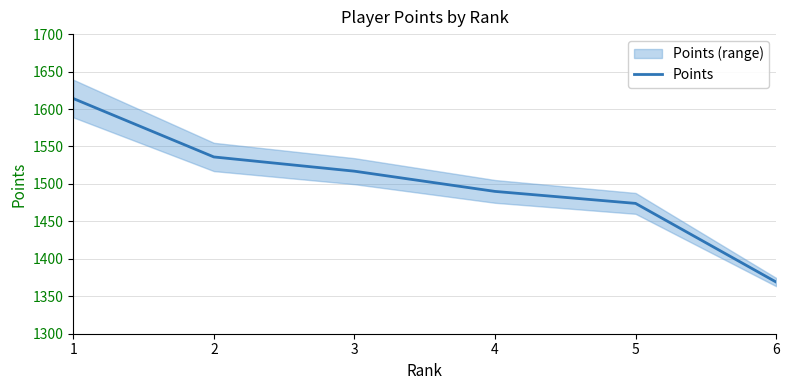

Count the number of data series in this chart.

1